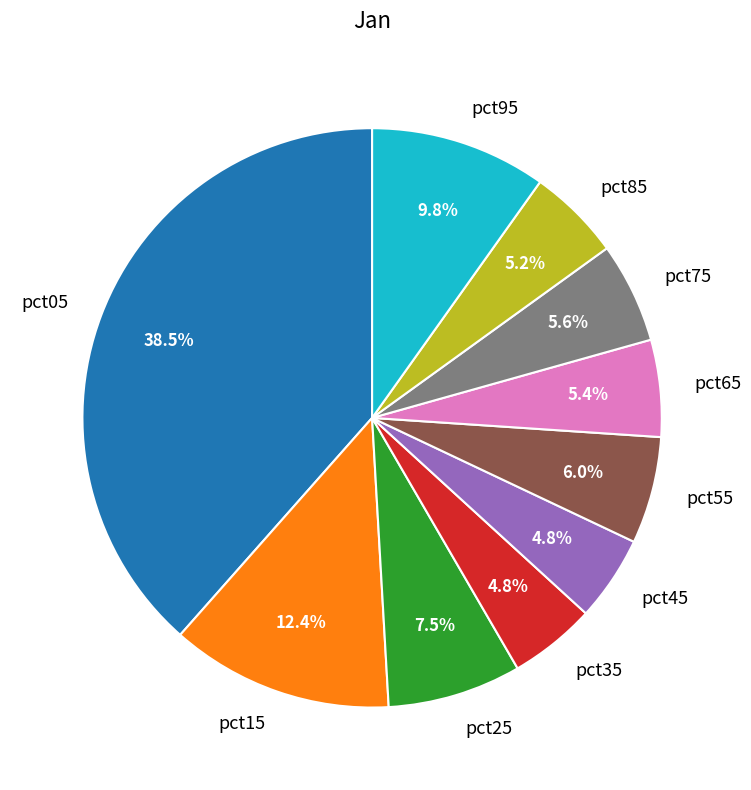

To the nearest percent, what is the difference between the pct35 and pct95 slice percentages?

5%